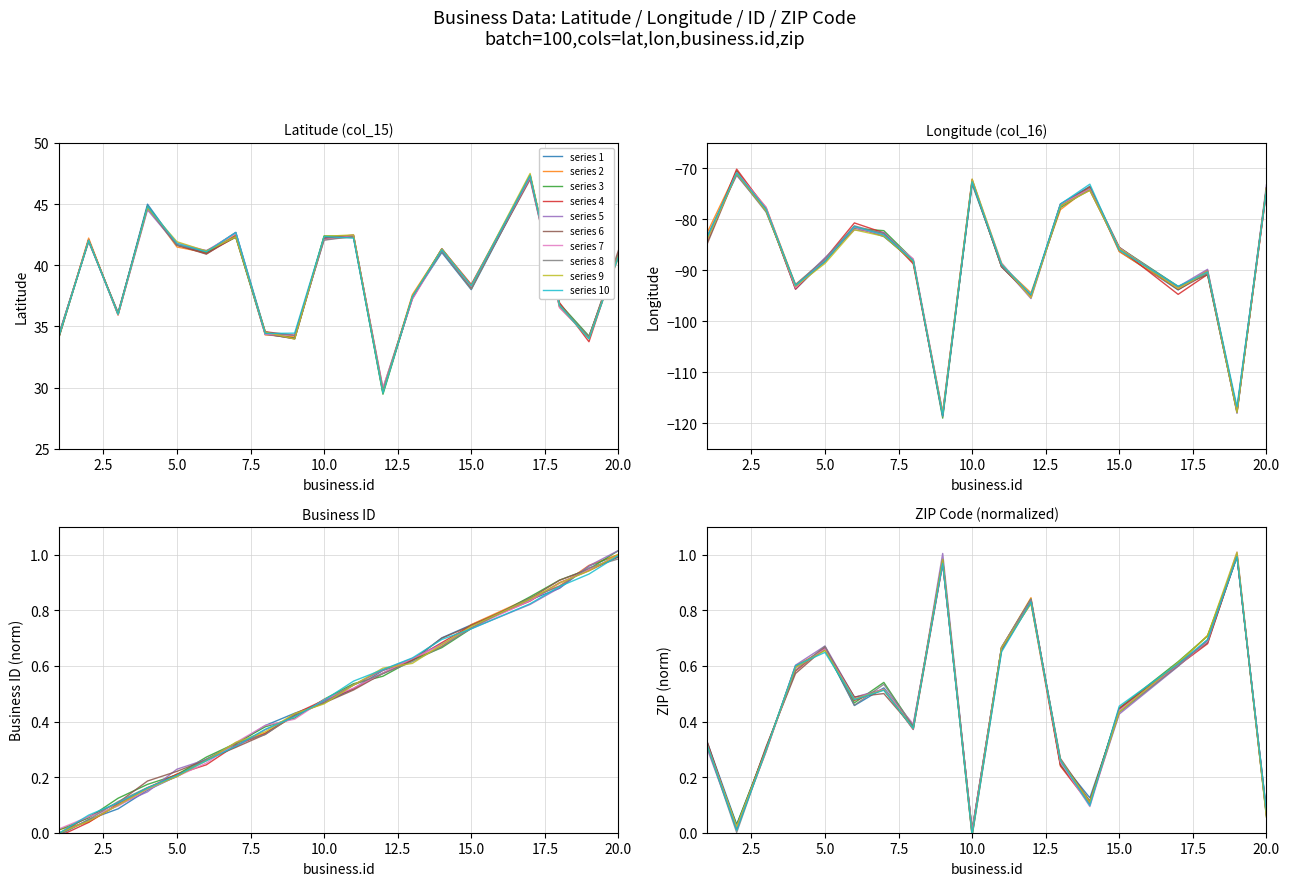

The value of series 1 at 14 is 41.4. True or false?

True